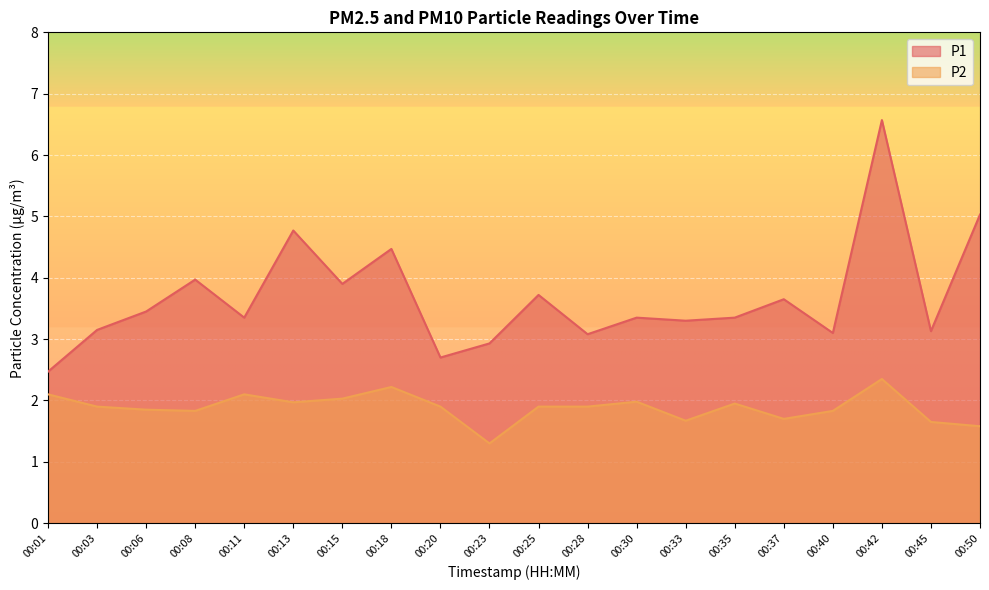

Reading left to right, transcribe all the data shown in this chart.

P1: 2.5	3.1	3.5	4.0	3.4	4.8	3.9	4.5	2.7	2.9	3.7	3.1	3.4	3.3	3.4	3.6	3.1	6.6	3.1	5.0
P2: 2.1	1.9	1.9	1.8	2.1	2.0	2.0	2.2	1.9	1.3	1.9	1.9	2.0	1.7	1.9	1.7	1.8	2.4	1.6	1.6